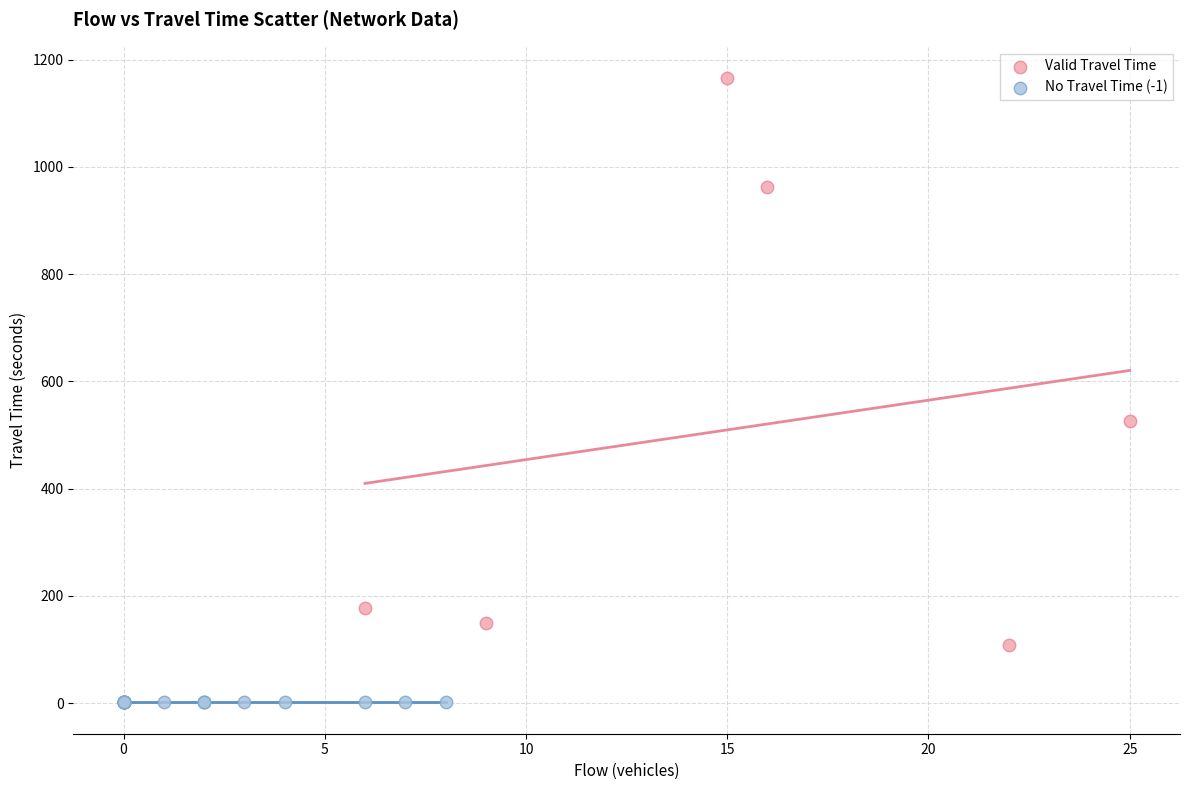

Which series contains the lowest Y value?

No Travel Time (-1)